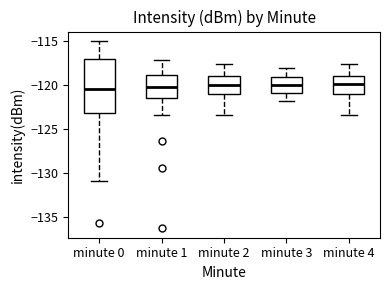

Where is the upper edge of the box for minute 4 on the y-axis? The values are not printed on the chart, so give them approximately, as read against the axis.

-119.0